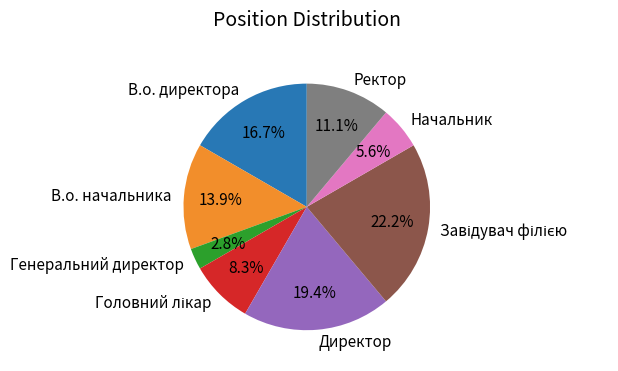

True or false: В.о. начальника accounts for 14% of the total.

True